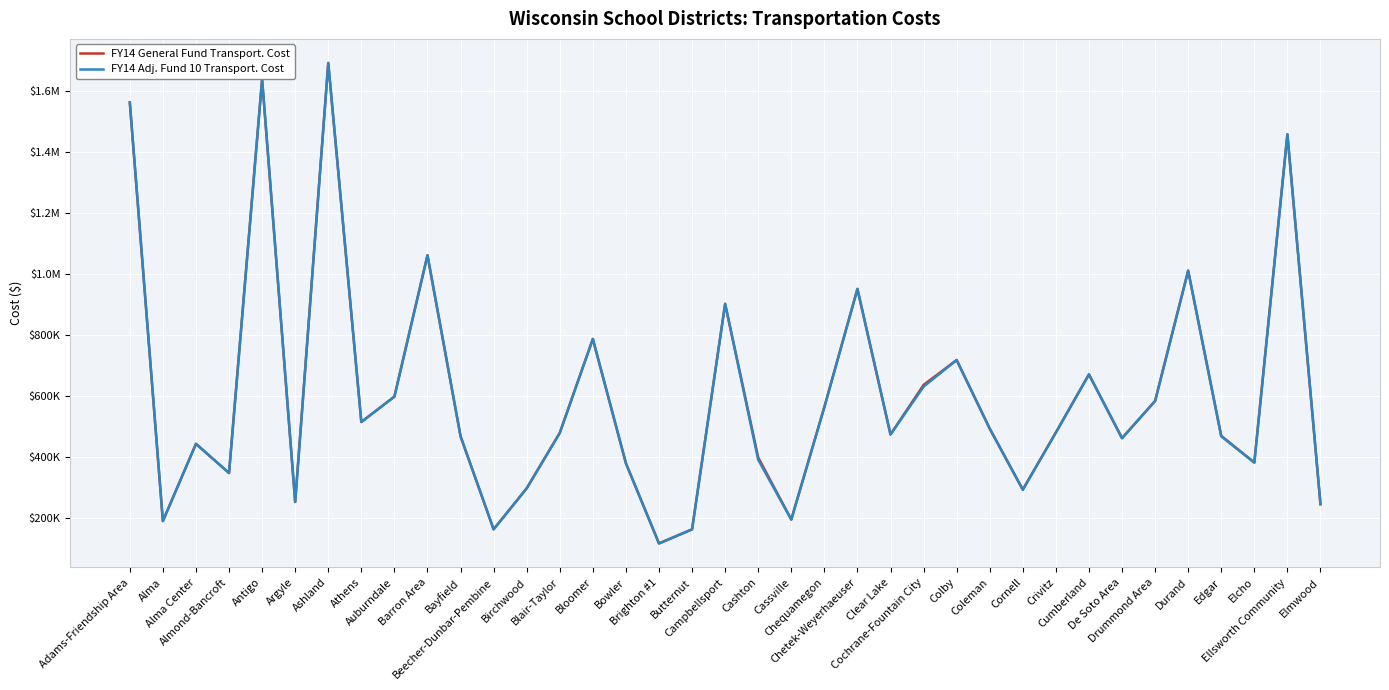

What is the difference between the second highest and second lowest values in the FY14 General Fund Transport. Cost series?

1475556.6